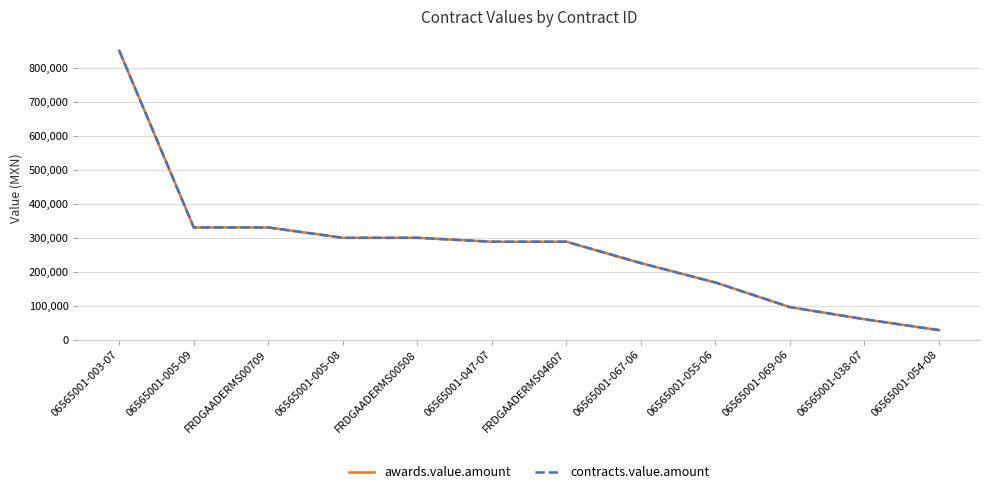

What is the total value across all series at FRDGAADERMS04607?

576000